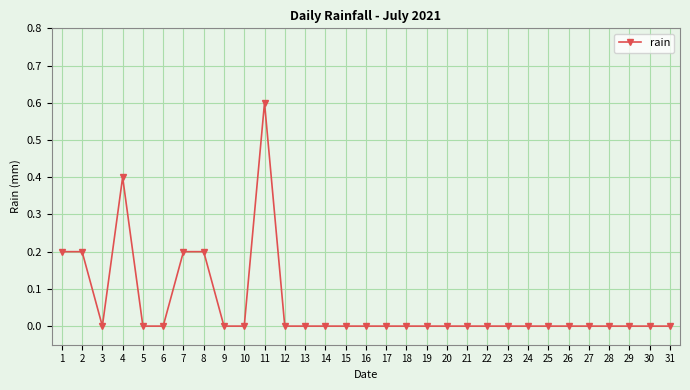

How many data points does each series have?

31